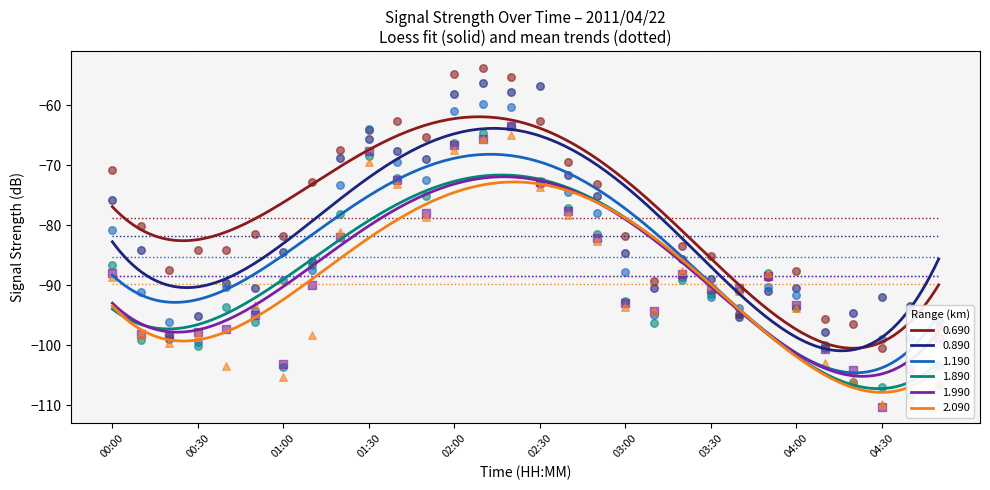

Is the value of 1.190 at 04:00 greater than the value of 0.690 at 00:30?

No